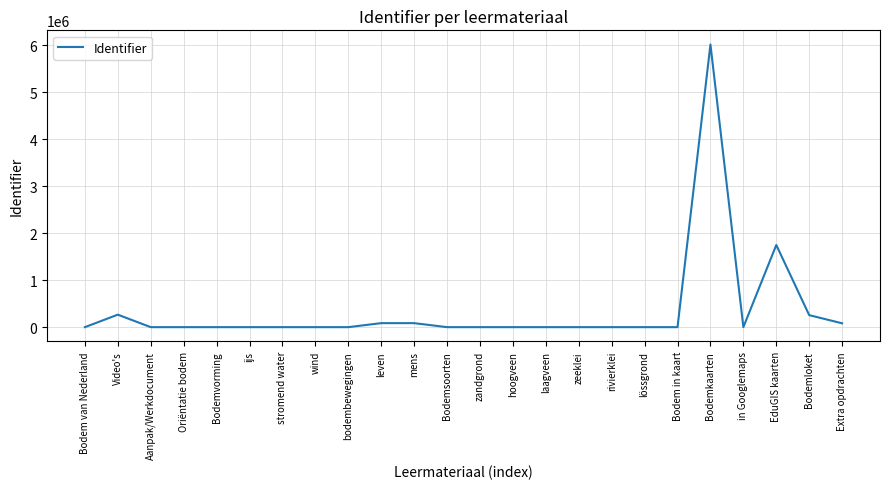

Between Bodemkaarten and Bodem in kaart, which is larger?

Bodemkaarten